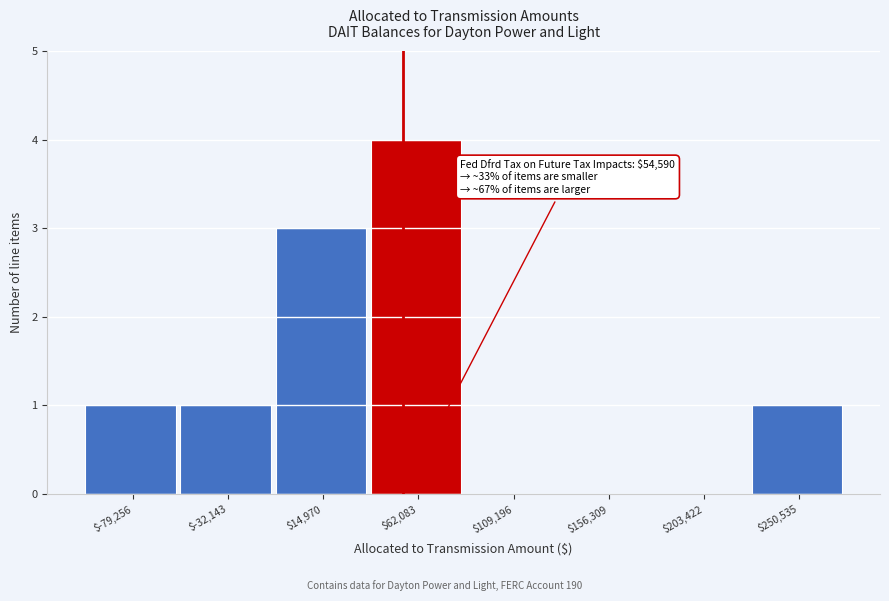

Over which range of the x-axis is the bar tallest?

40000 to 85000